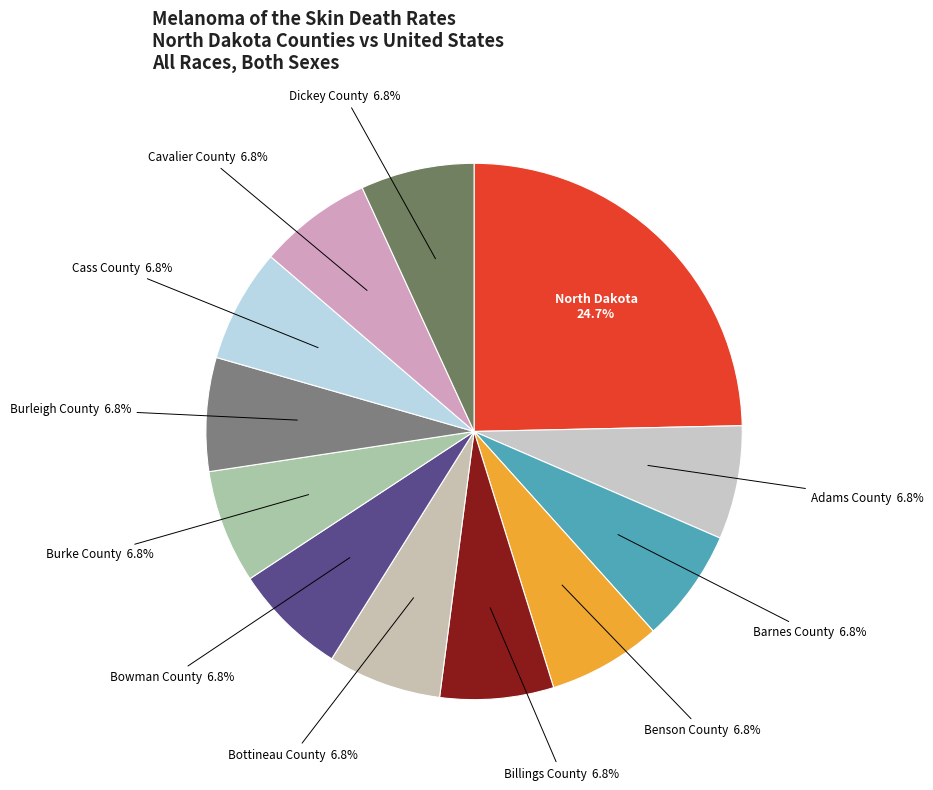

Count the number of slices in the pie.

12